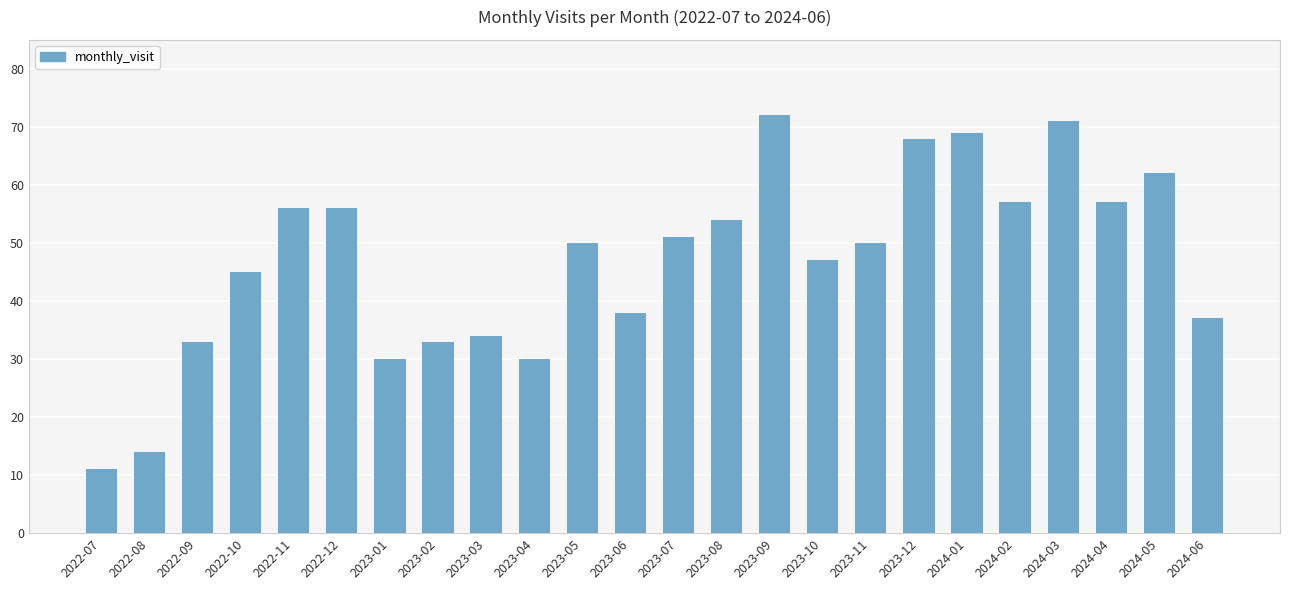

What is the difference between the second highest and minimum values?

60